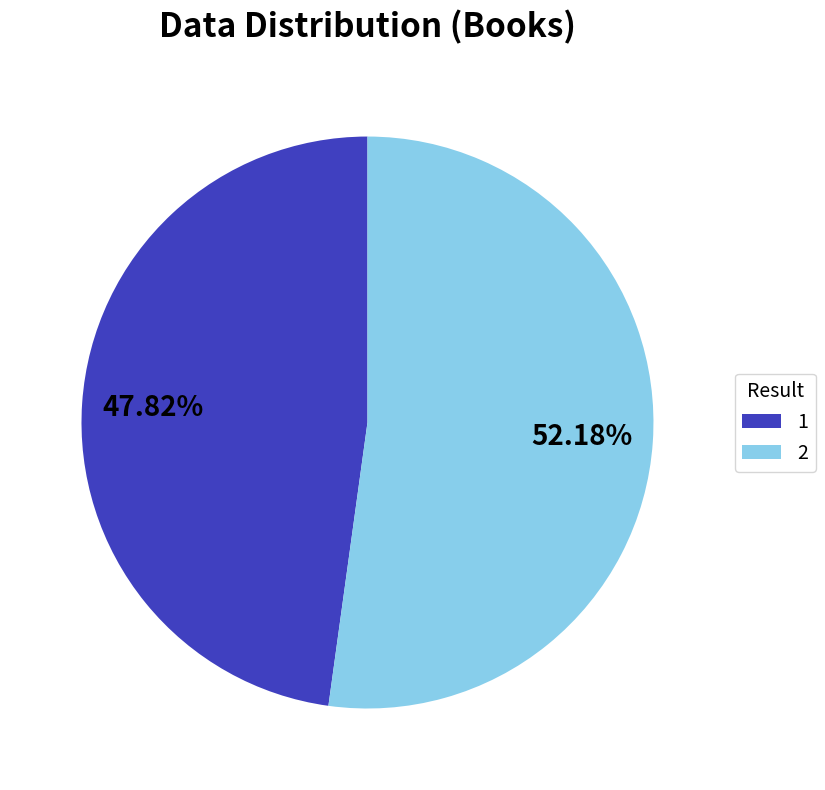

What percentage do 1 and 2 together represent?

100.0%